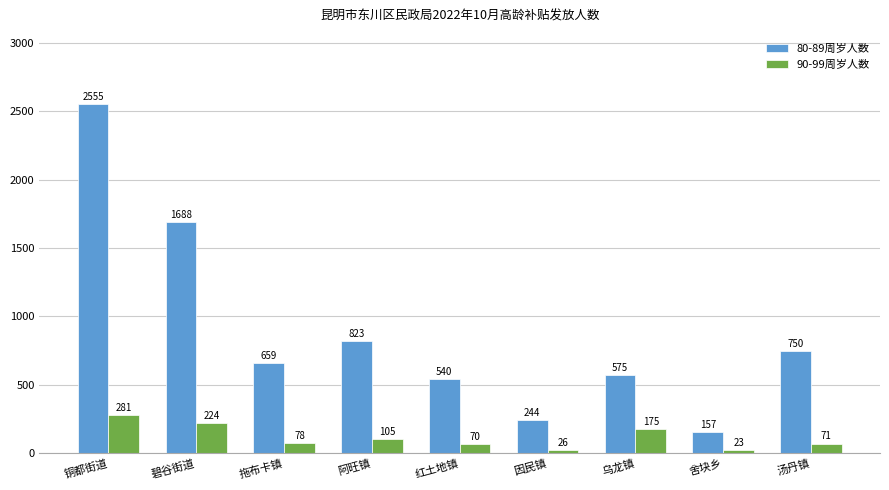

List the series in order of their overall mean, lowest first.

90-99周岁人数, 80-89周岁人数